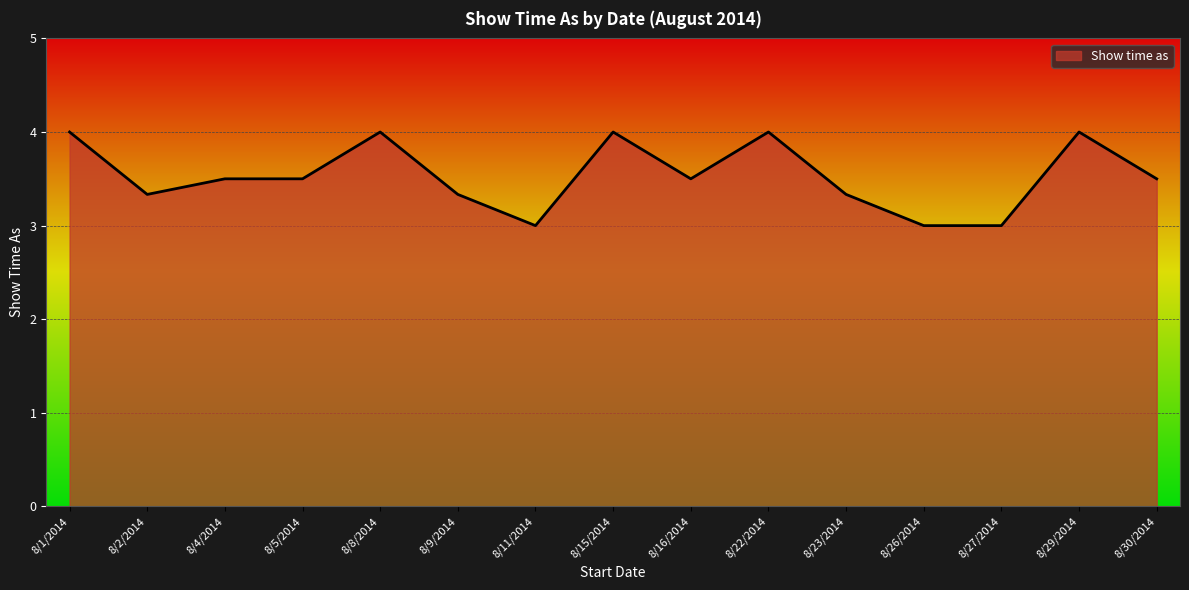

The value at 8/16/2014 is 2.4. True or false?

False